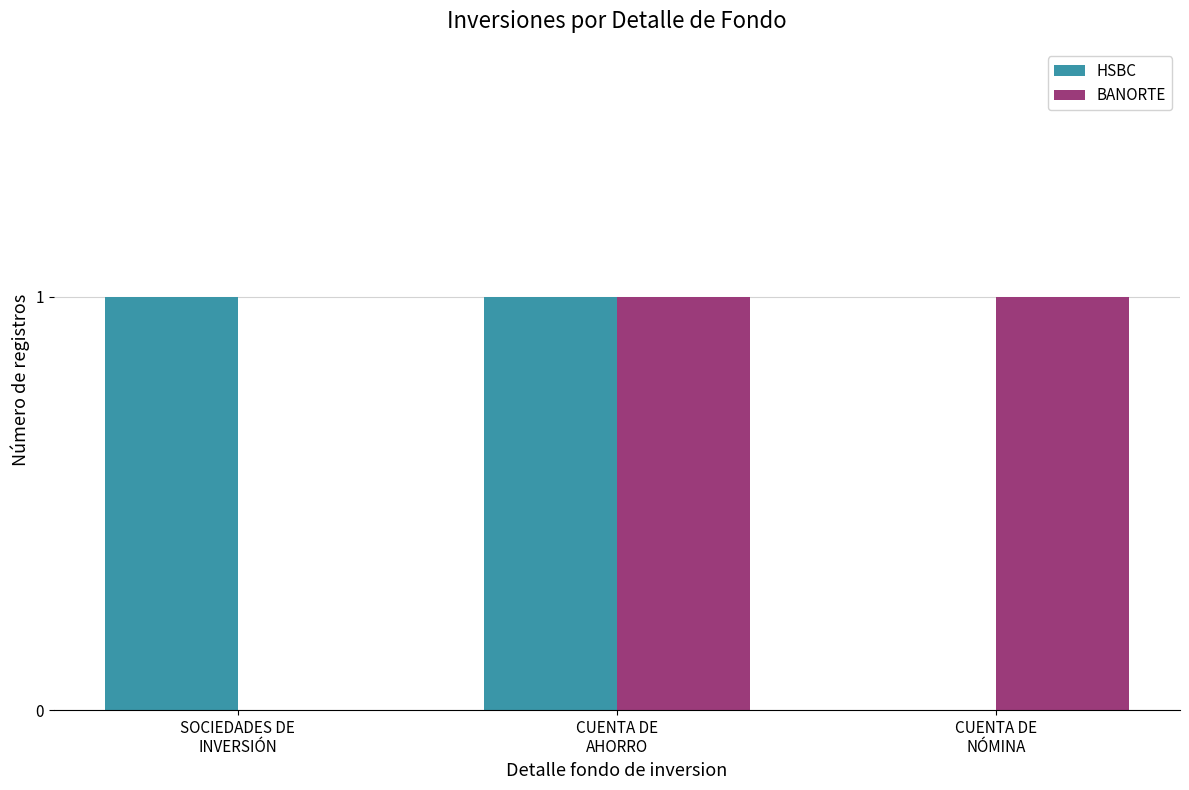

What are all the series names shown in the legend?

HSBC, BANORTE